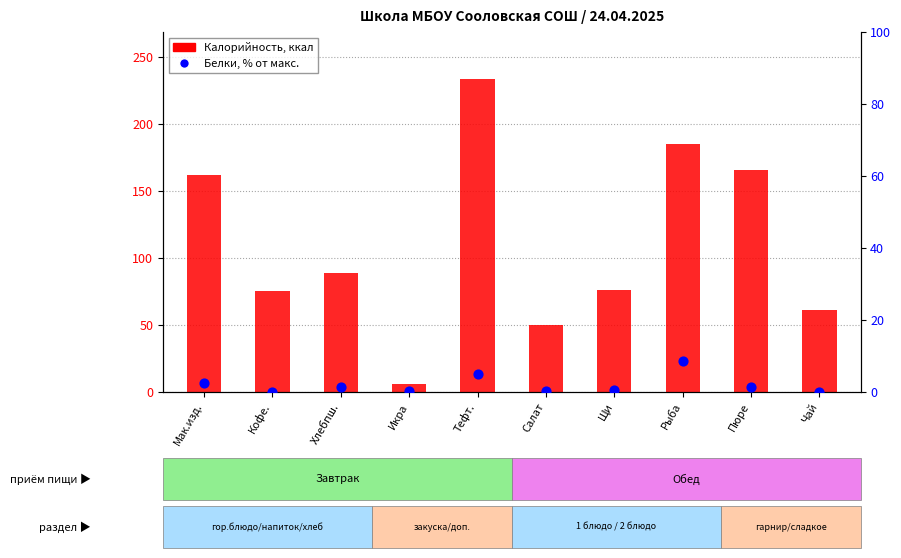

What is the total value across all series at Пюре?

166.9